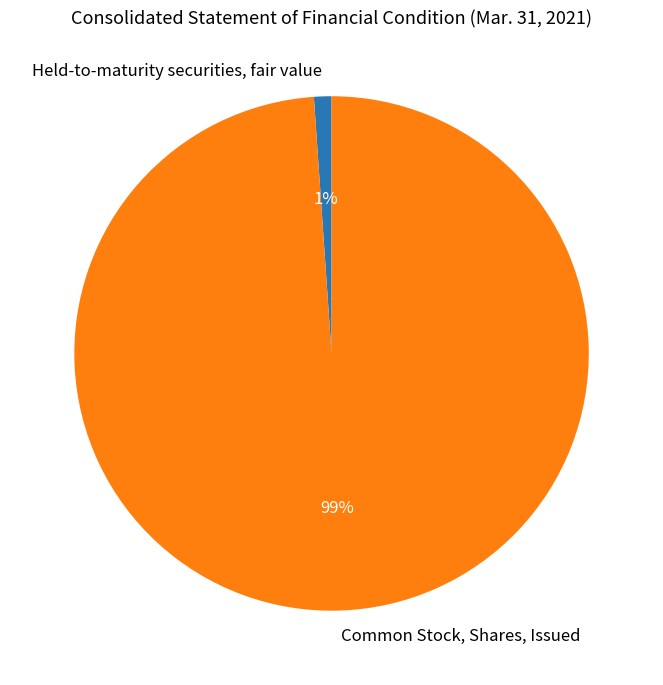

To the nearest percent, what is the combined percentage of Held-to-maturity securities, fair value and Common Stock, Shares, Issued?

100%